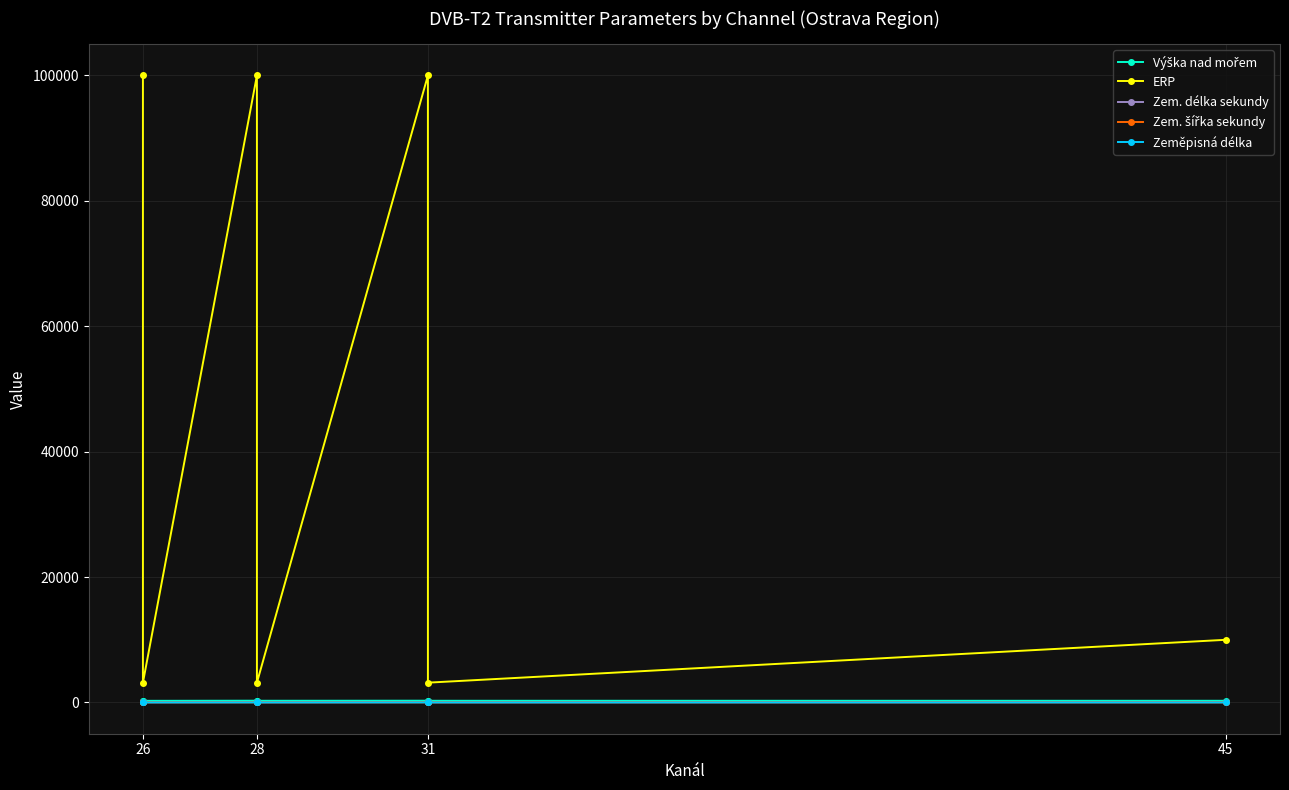

Count the number of data series in this chart.

5